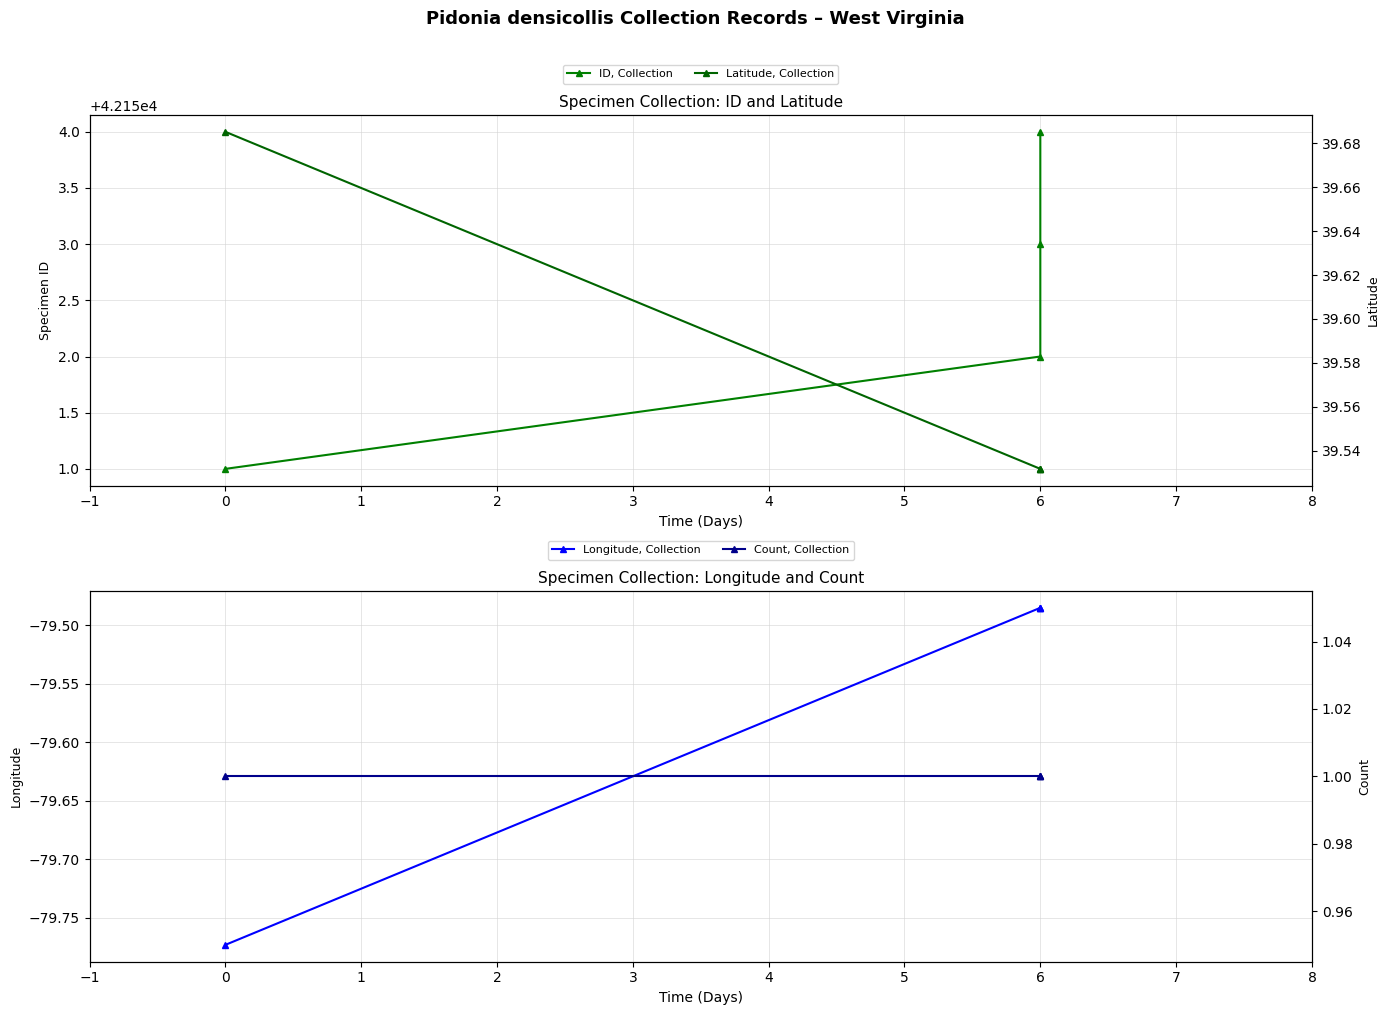

True or false: Latitude, Collection and Count, Collection intersect in this chart.

False